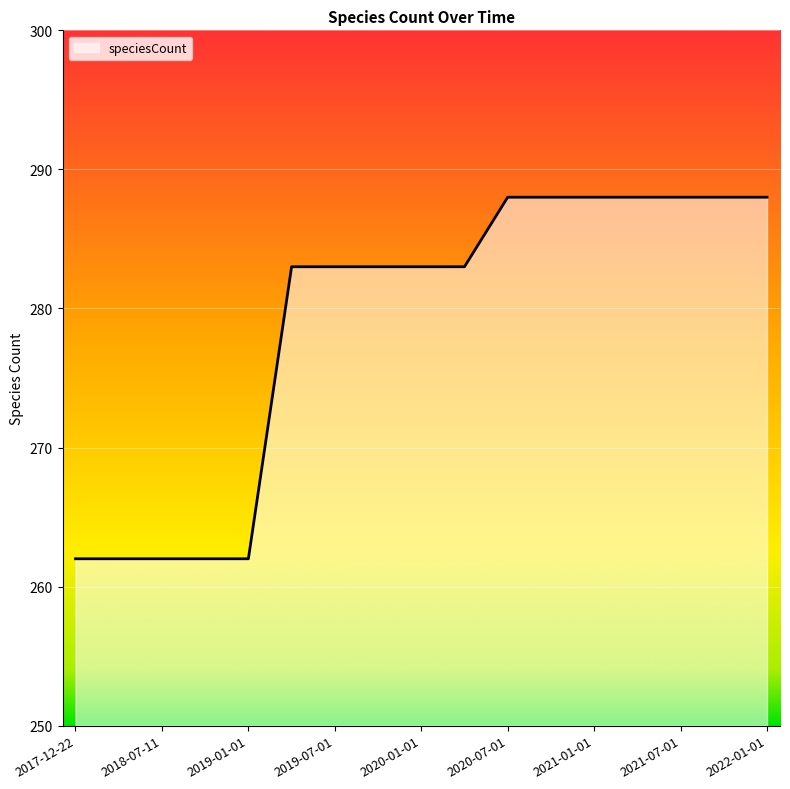

What is the difference between the maximum and minimum values?

26